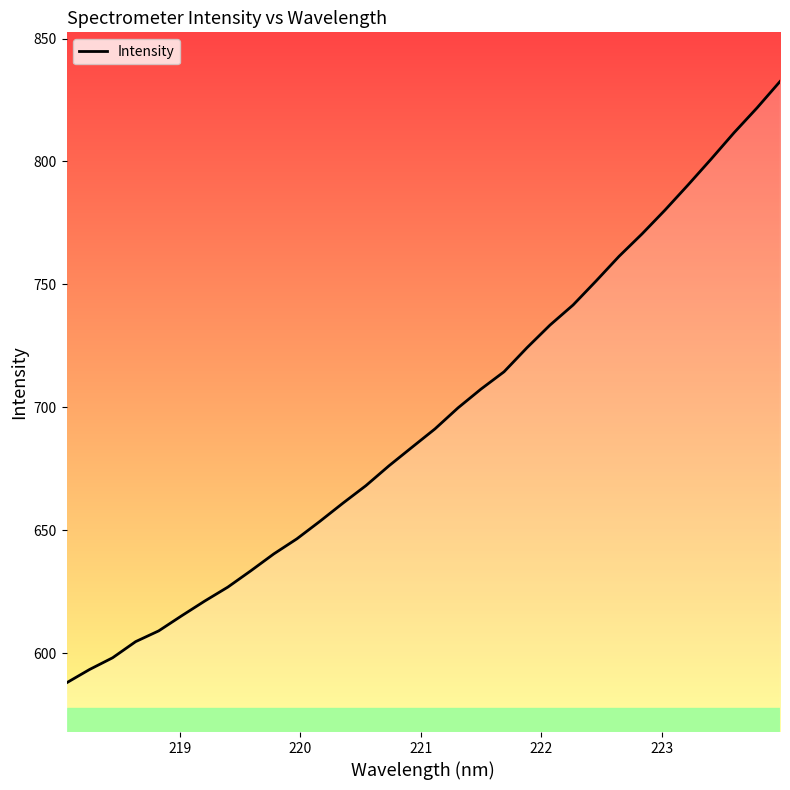

What is the minimum value shown in the chart?

588.0